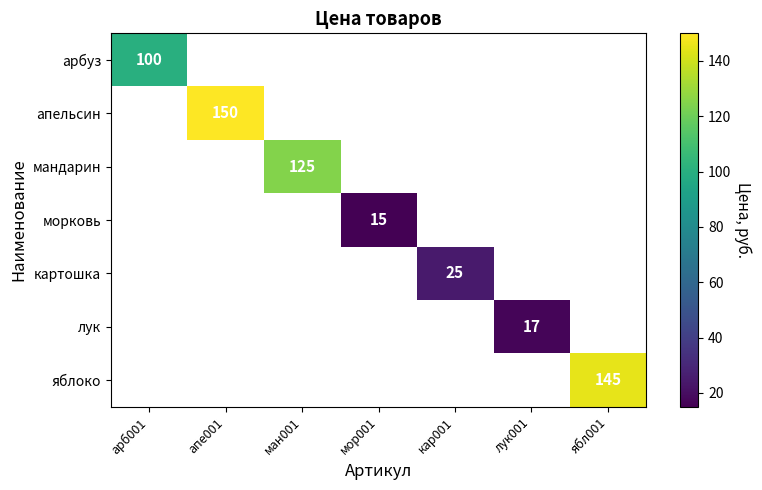

Count the number of data series in this chart.

7